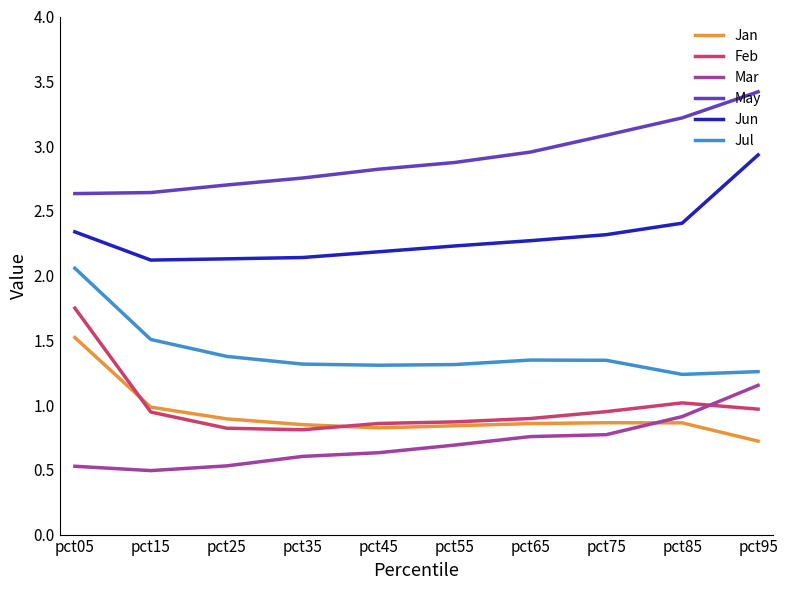

How many series are shown in this chart?

6